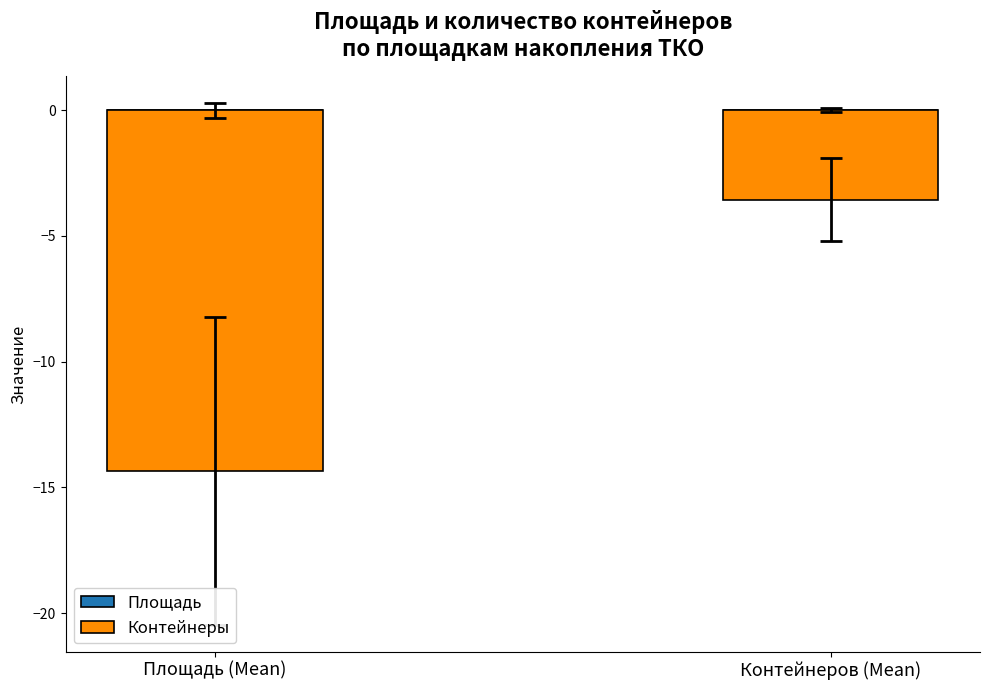

Reading right to left, extract all data points from this chart.

-3.5	-14.3